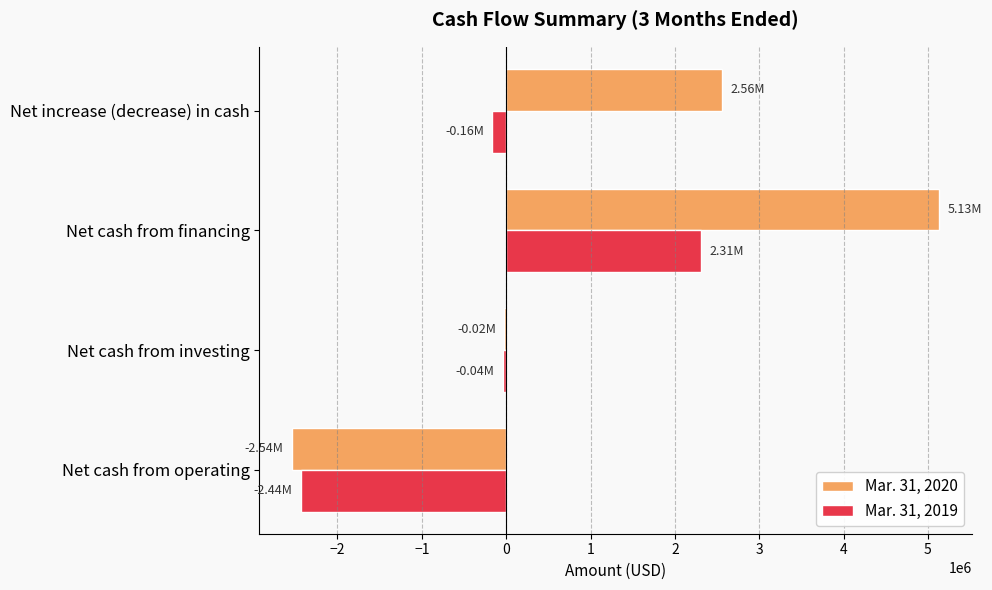

At which category does the chart reach its peak across all series?

Net cash from financing